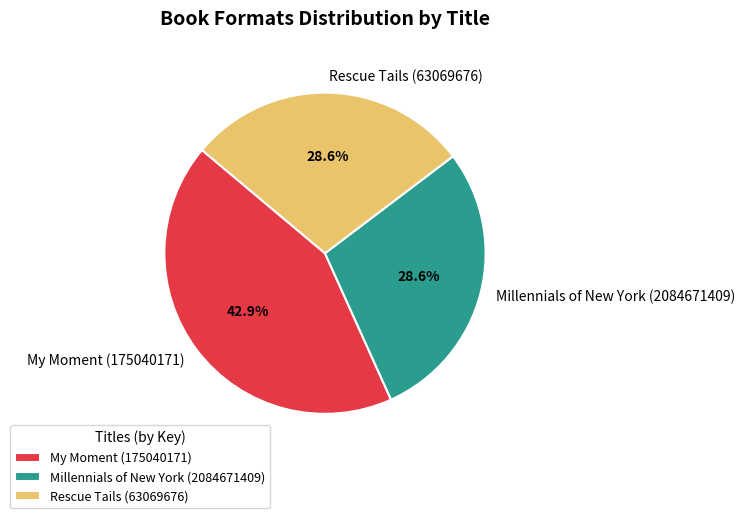

Does Millennials of New York (2084671409) account for over 50% of the chart?

No